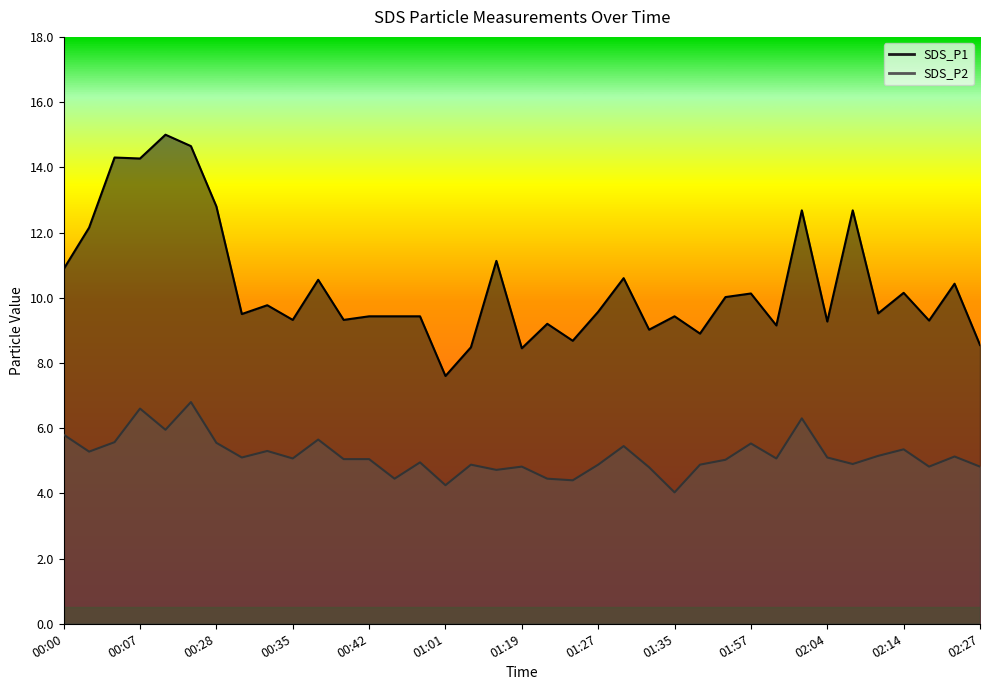

Reading left to right, extract all data points from this chart.

SDS_P1: 00:00=10.9	00:02=12.2	00:04=14.3	00:07=14.3	00:09=15.0	00:12=14.7	00:28=12.8	00:30=9.5	00:33=9.8	00:35=9.3	00:37=10.6	00:40=9.3	00:42=9.4	00:56=9.4	00:58=9.4	01:01=7.6	01:03=8.5	01:06=11.1	01:19=8.4	01:21=9.2	01:24=8.7	01:27=9.6	01:29=10.6	01:32=9.0	01:35=9.4	01:38=8.9	01:54=10.0	01:57=10.1	01:59=9.2	02:02=12.7	02:04=9.3	02:07=12.7	02:09=9.5	02:14=10.2	02:19=9.3	02:25=10.4	02:27=8.6
SDS_P2: 00:00=5.8	00:02=5.3	00:04=5.6	00:07=6.6	00:09=6.0	00:12=6.8	00:28=5.5	00:30=5.1	00:33=5.3	00:35=5.1	00:37=5.7	00:40=5.0	00:42=5.0	00:56=4.5	00:58=5.0	01:01=4.2	01:03=4.9	01:06=4.7	01:19=4.8	01:21=4.5	01:24=4.4	01:27=4.9	01:29=5.5	01:32=4.8	01:35=4.0	01:38=4.9	01:54=5.0	01:57=5.5	01:59=5.1	02:02=6.3	02:04=5.1	02:07=4.9	02:09=5.2	02:14=5.3	02:19=4.8	02:25=5.1	02:27=4.8